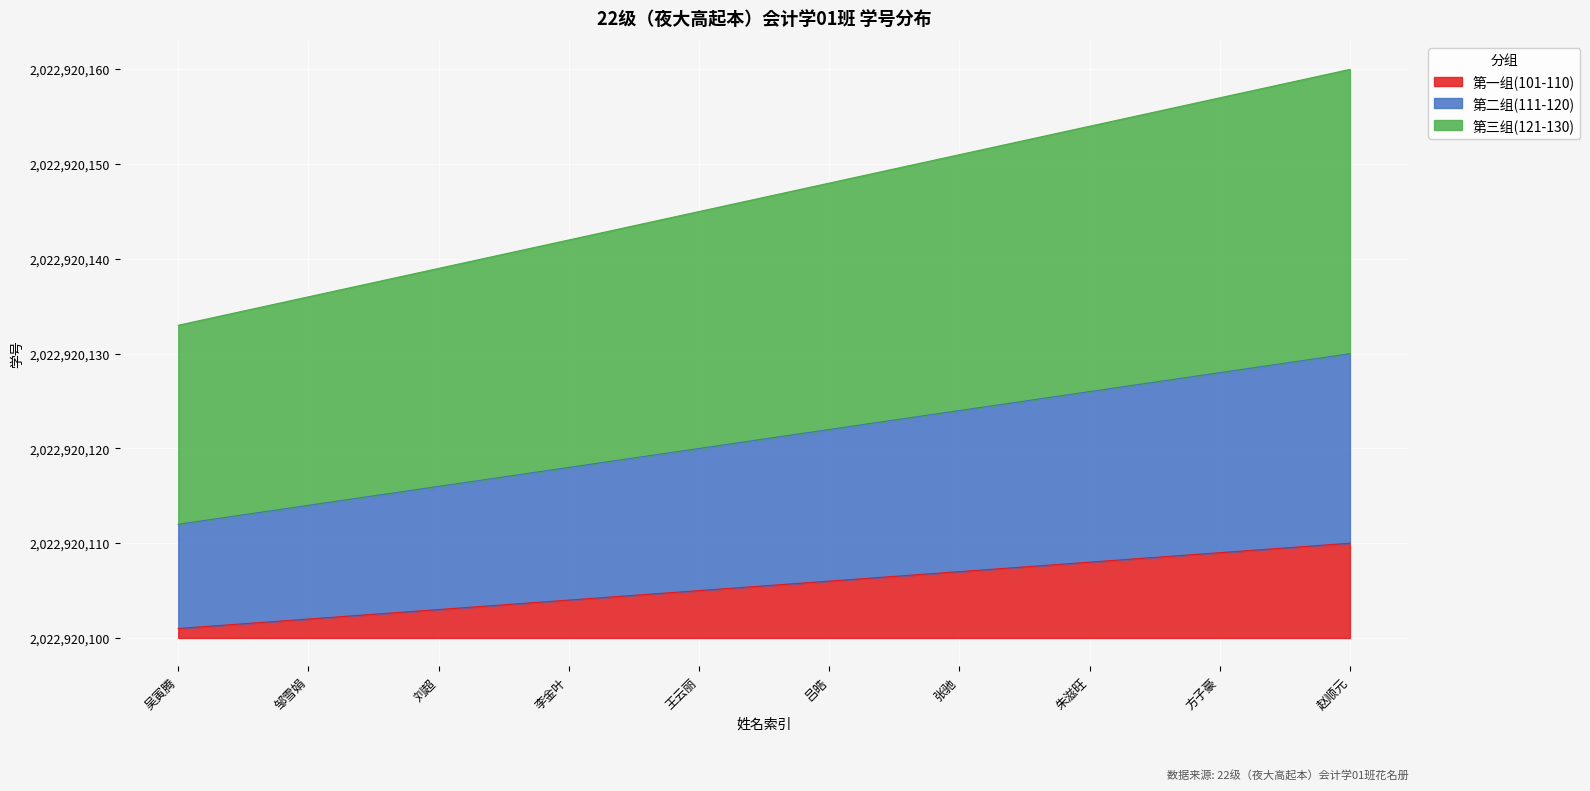

True or false: 2022920121 and 2022920101 intersect in this chart.

False